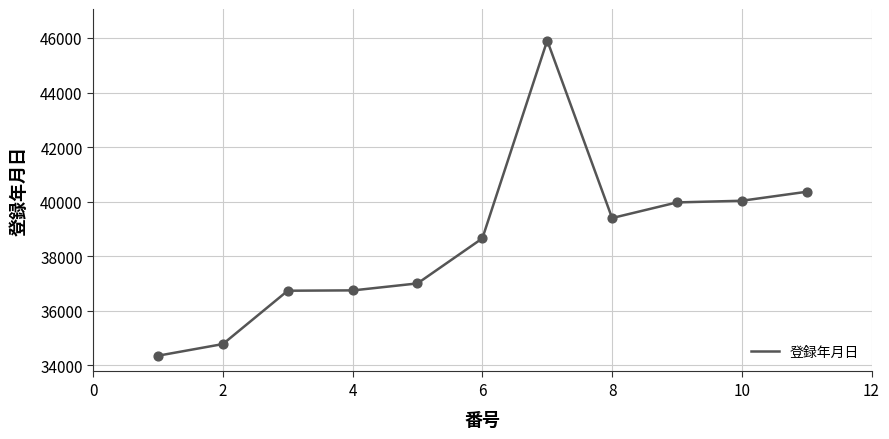

What is the change in value from 4 to 6?

+1908